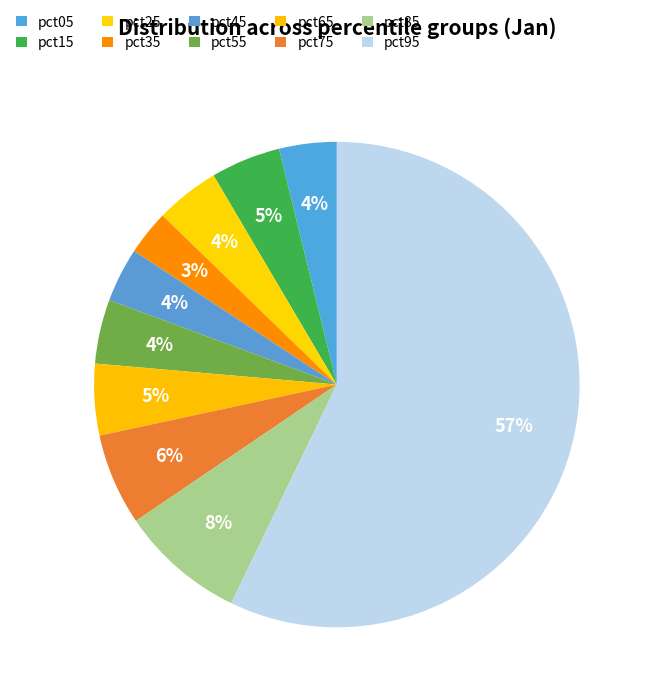

How many slices are in this pie chart?

10